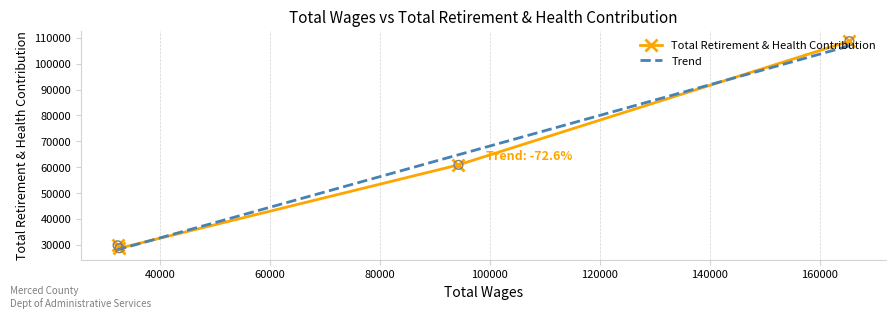

Is the value of Trend at 20000 greater than the value of Total Retirement & Health Contribution at 20000?

No